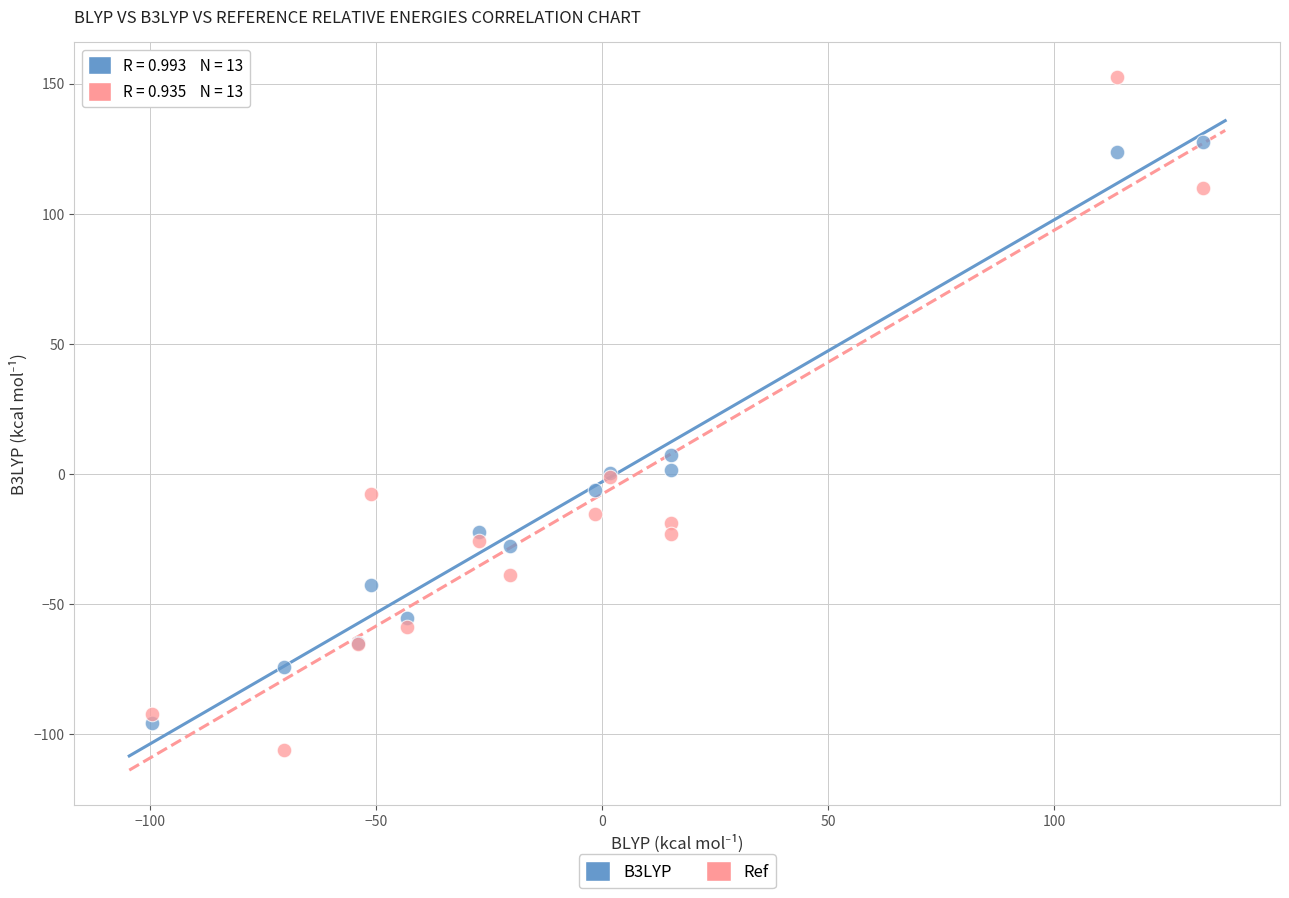

Across all series, what Y value is closest to 23?

7.1